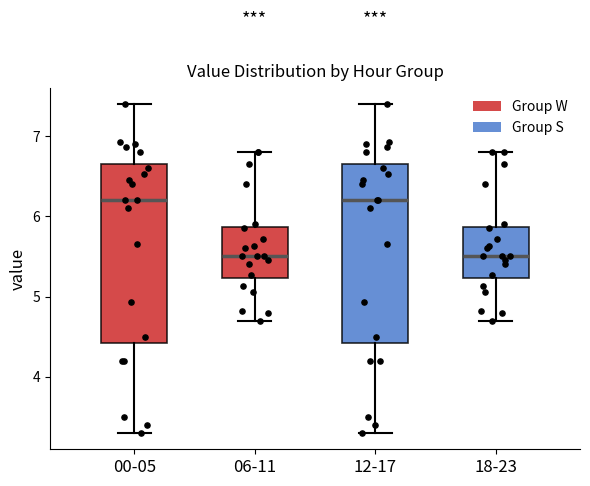

Where does the lower whisker of the box for 06-11 end on the y-axis? The values are not printed on the chart, so give them approximately, as read against the axis.

4.7